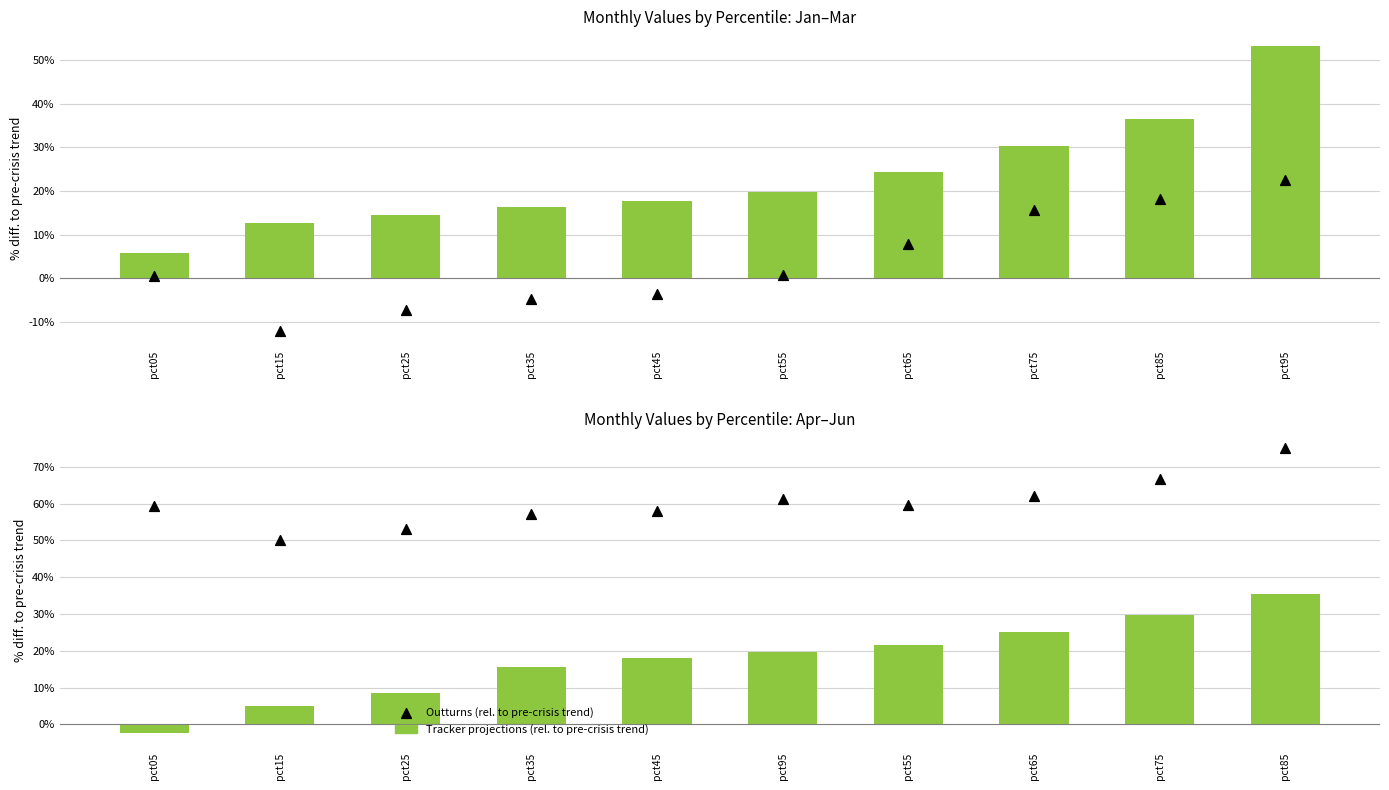

At how many categories does at least one series exceed 0?

10